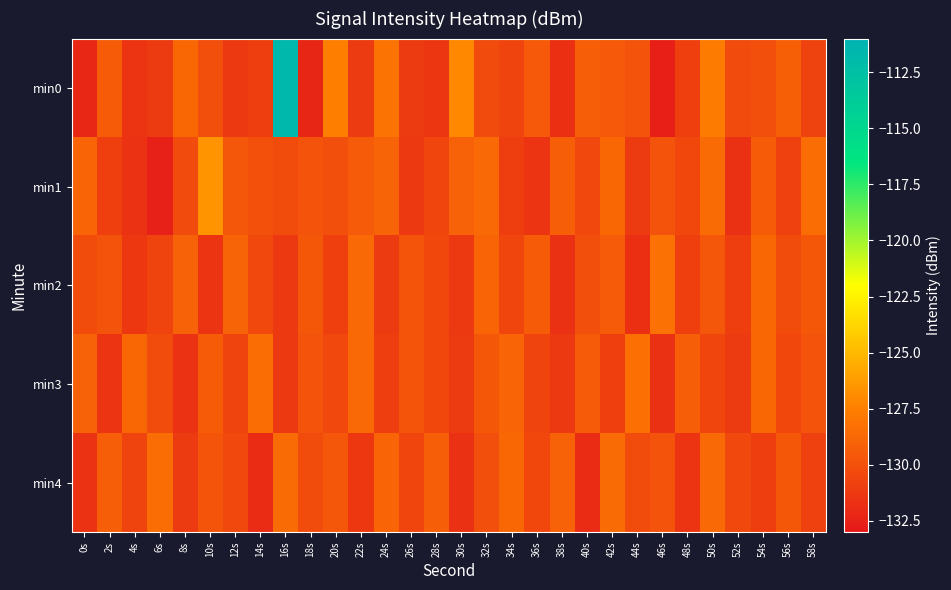

What is the total value across all series at 16s?

-632.9